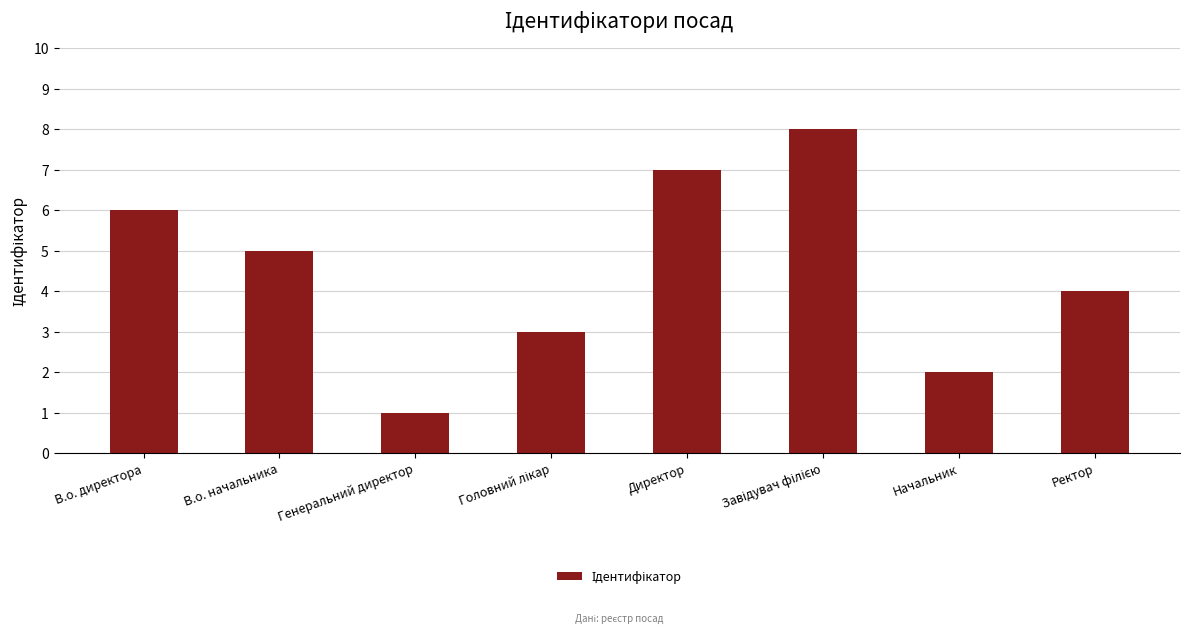

What is the greatest value displayed?

8